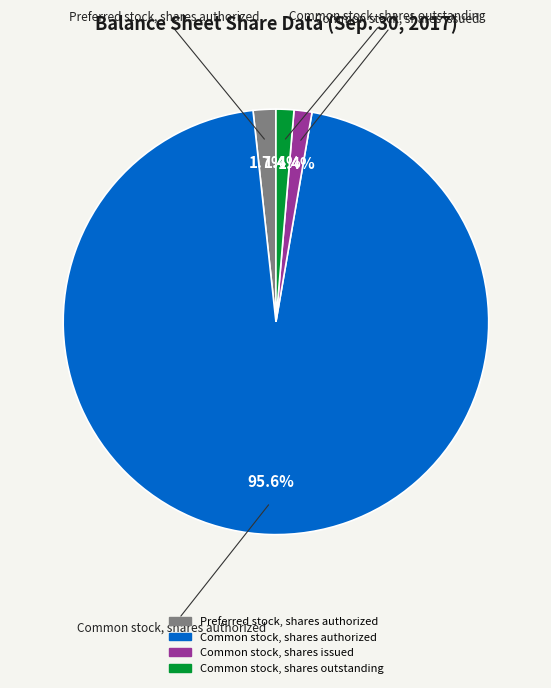

Is there any slice that represents more than half of the pie?

Yes